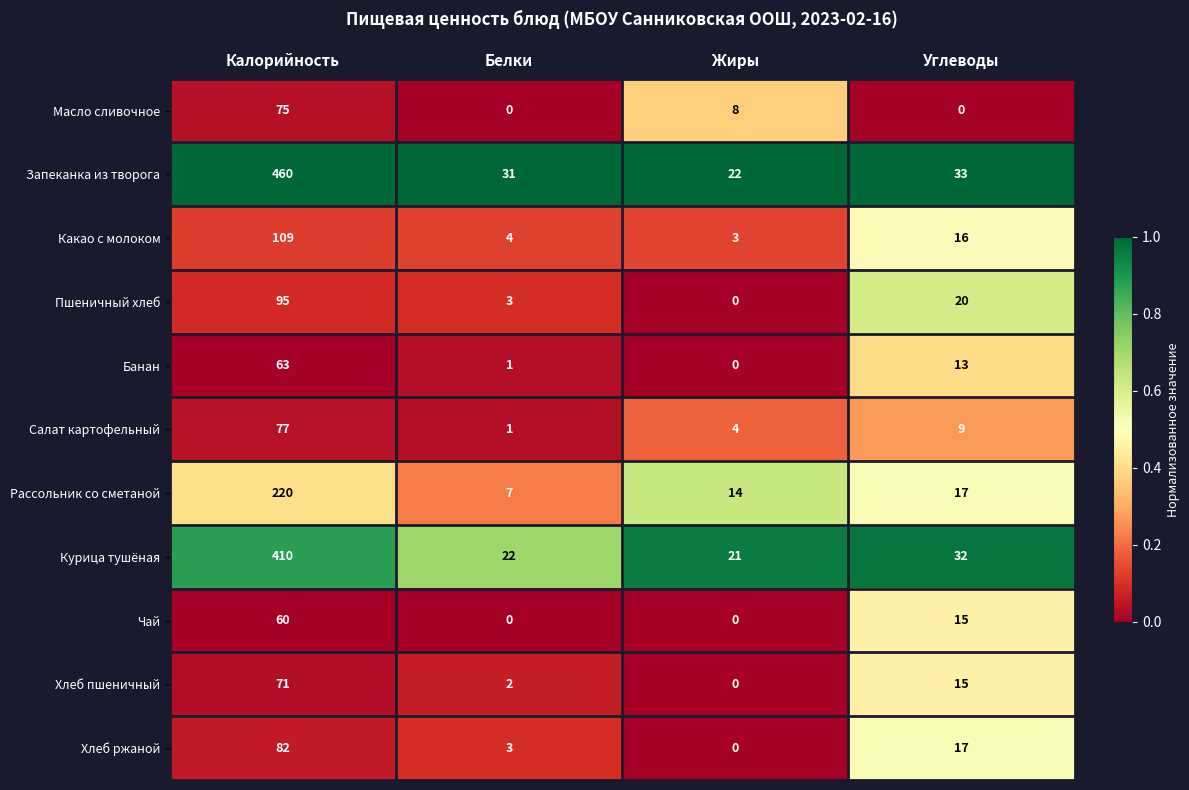

What is the spread (max minus min) of values at Белки?

31